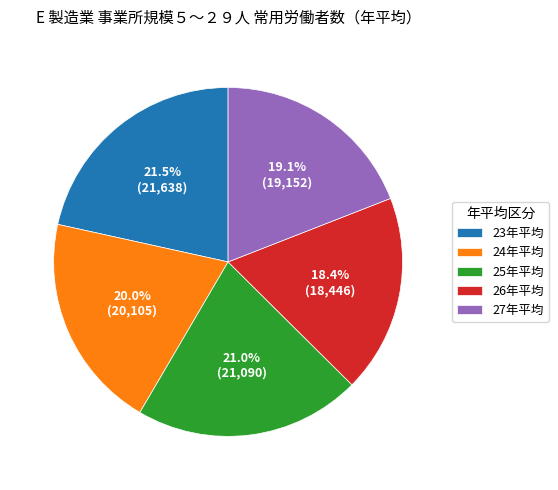

How many segments does this pie chart have?

5